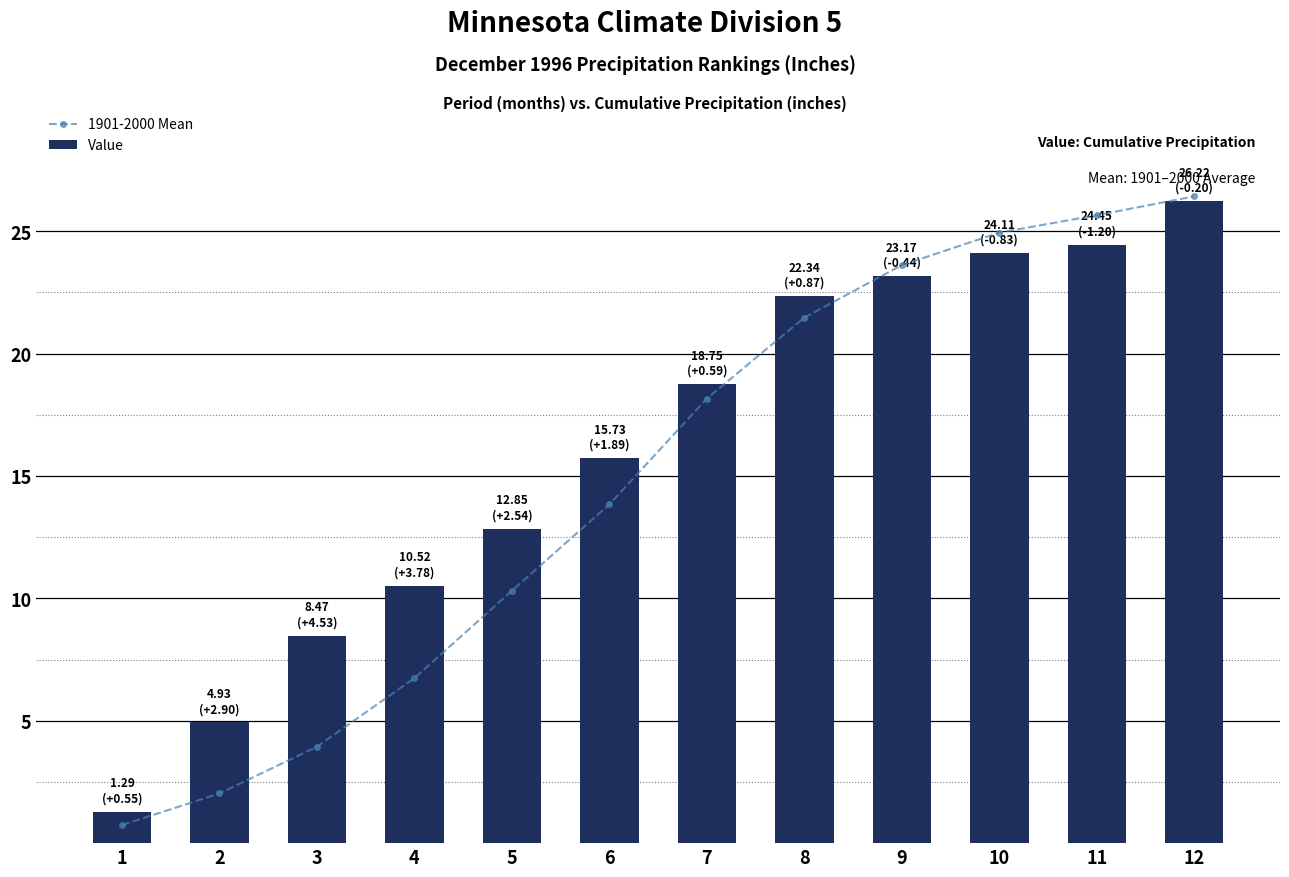

Reading right to left, what are all the values shown in this chart?

1901-2000 Mean: 12=26.4	11=25.6	10=24.9	9=23.6	8=21.5	7=18.2	6=13.8	5=10.3	4=6.7	3=3.9	2=2.0	1=0.7
Value: 12=26.2	11=24.4	10=24.1	9=23.2	8=22.3	7=18.8	6=15.7	5=12.8	4=10.5	3=8.5	2=4.9	1=1.3